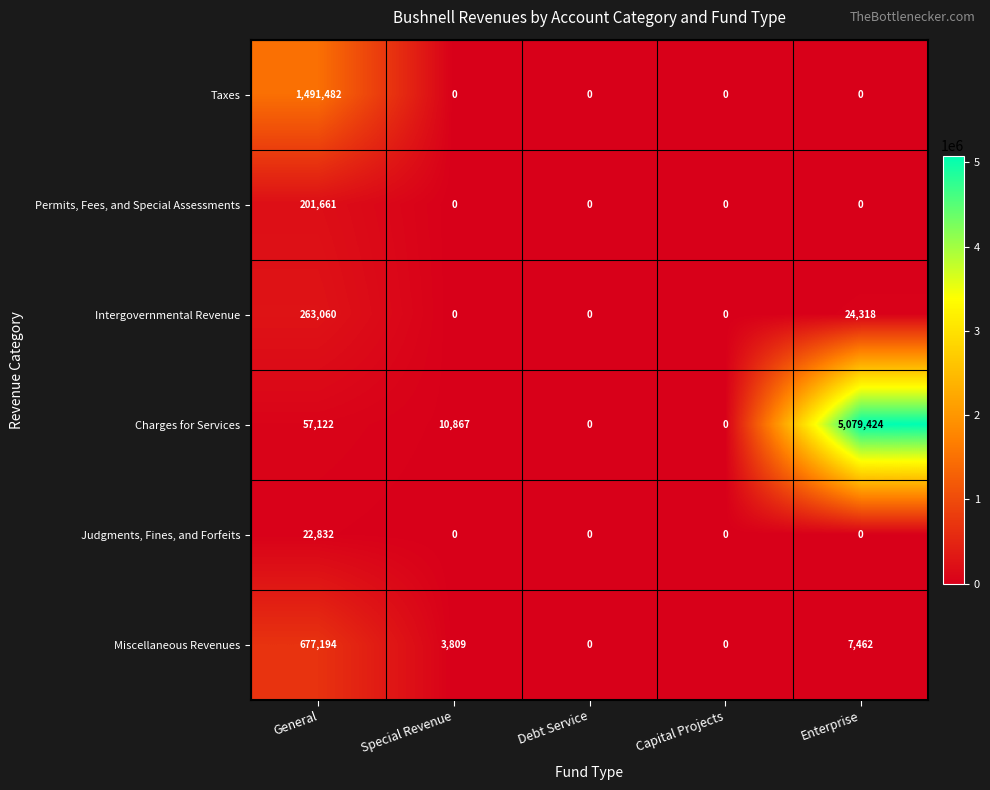

Which series changed the most between General and Debt Service?

Taxes